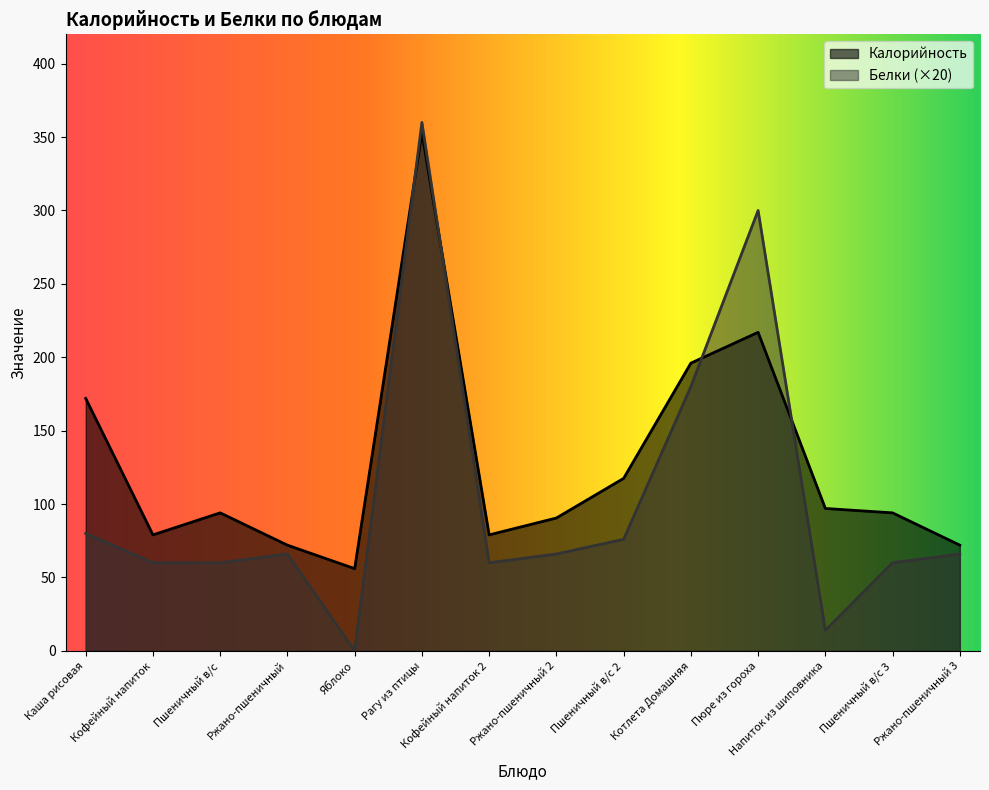

What is the greatest value displayed?

360.0